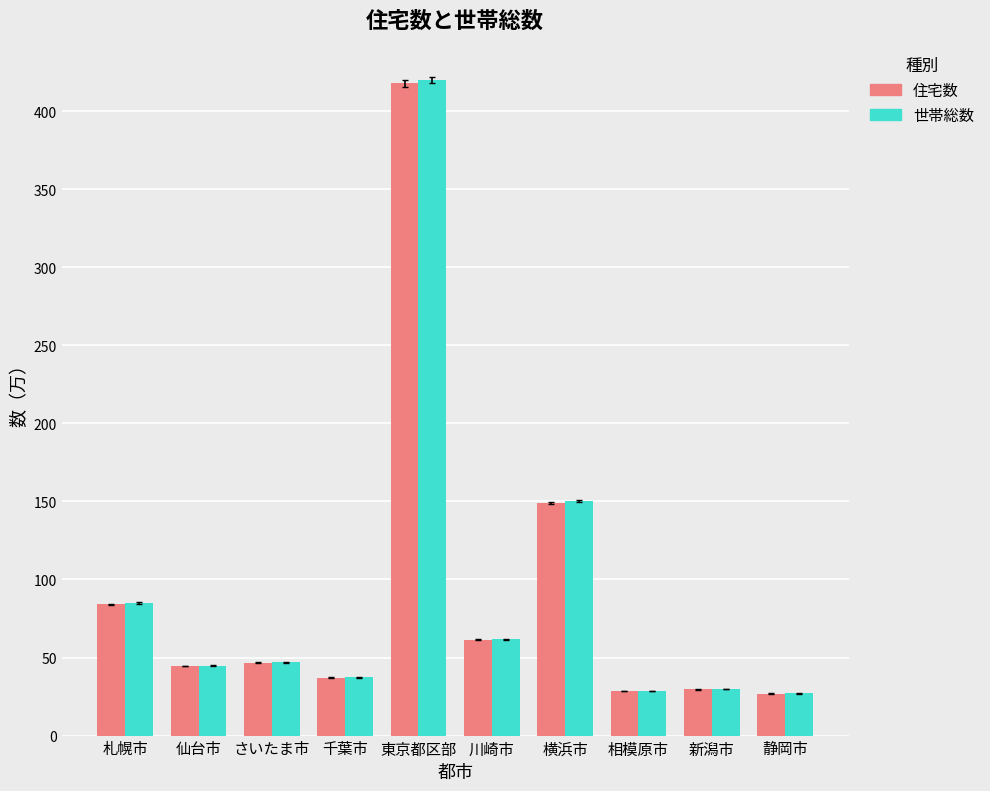

How many bars are there in total?

20